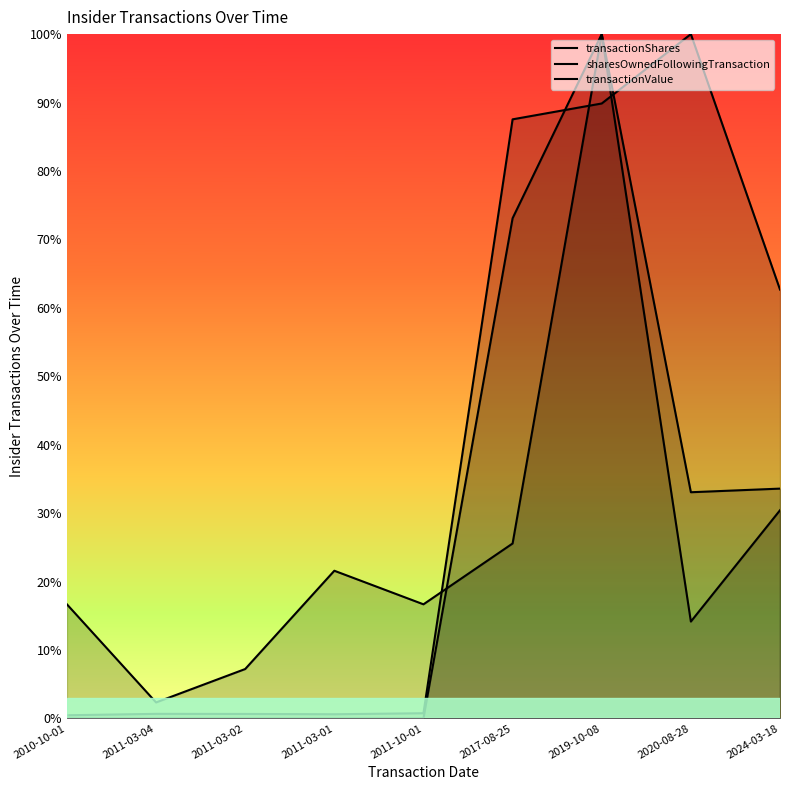

Count the number of data series in this chart.

3